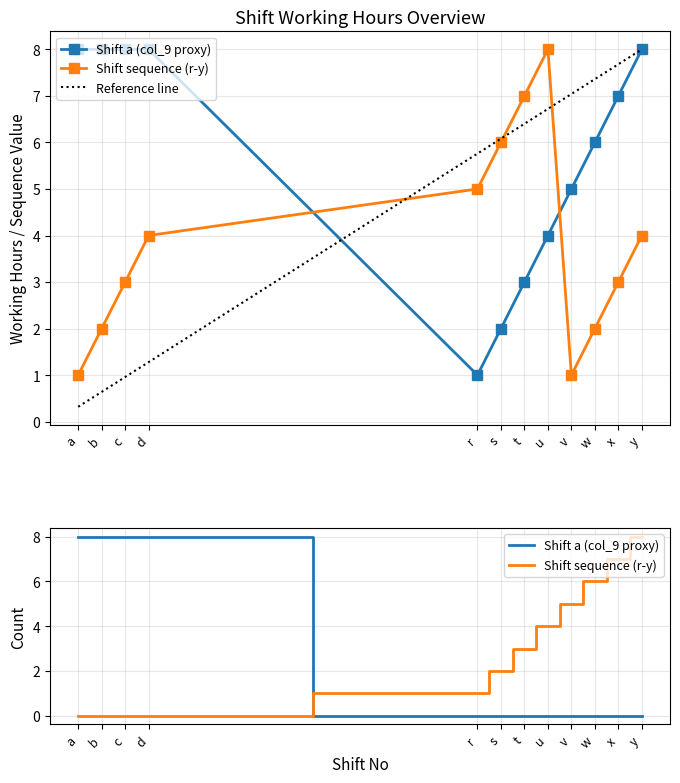

What is the total value across all series at y?

12